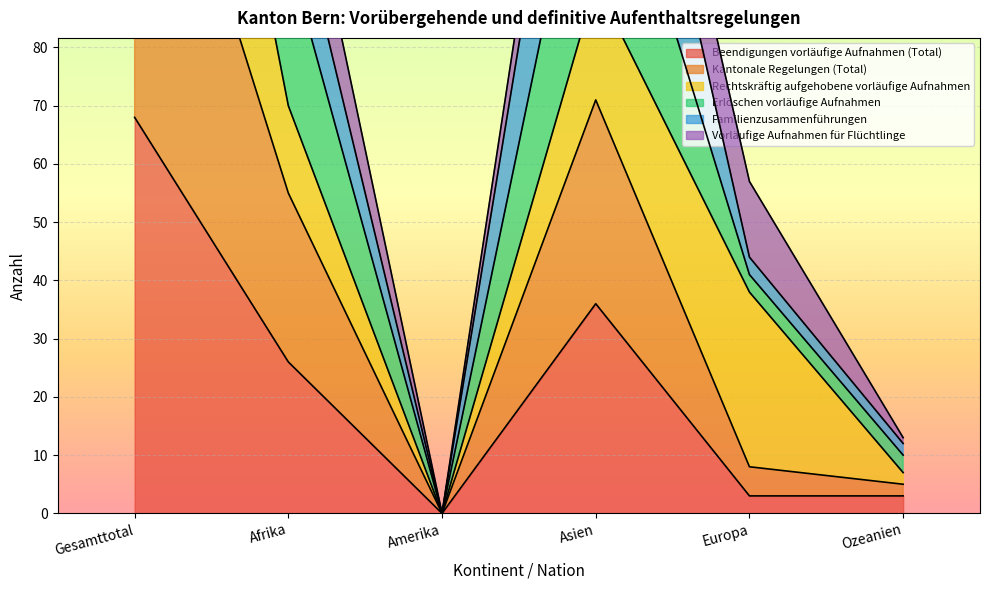

Rank the categories by Beendigungen vorläufige Aufnahmen (Total) value from highest to lowest.

Gesamttotal, Asien, Afrika, Europa, Ozeanien, Amerika